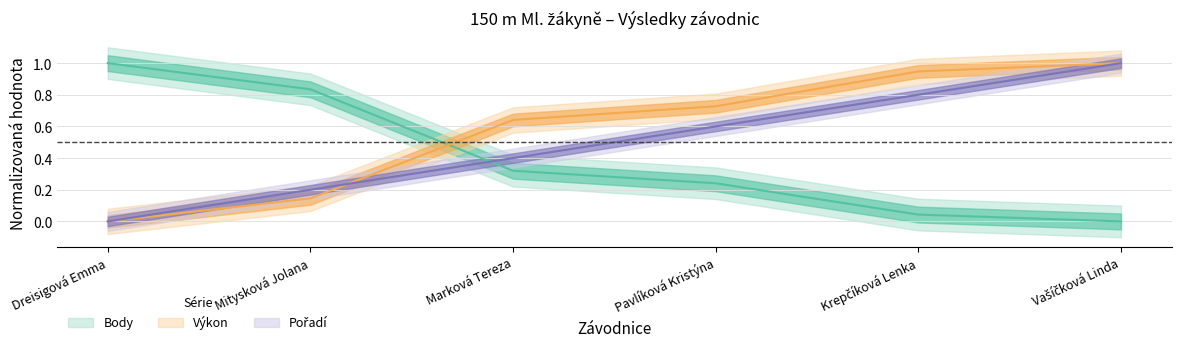

Which series has the largest range (max minus min)?

Pořadí